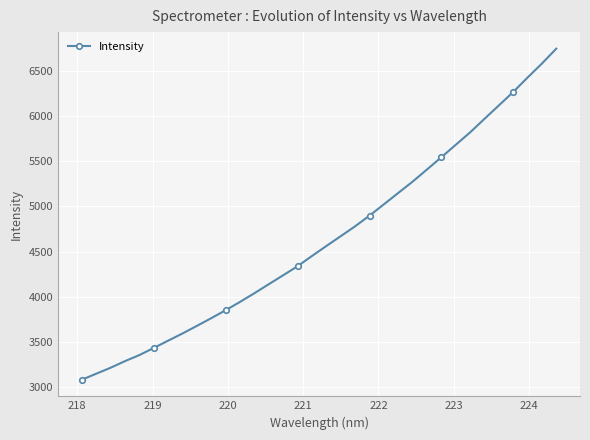

What is the average value?

4646.3